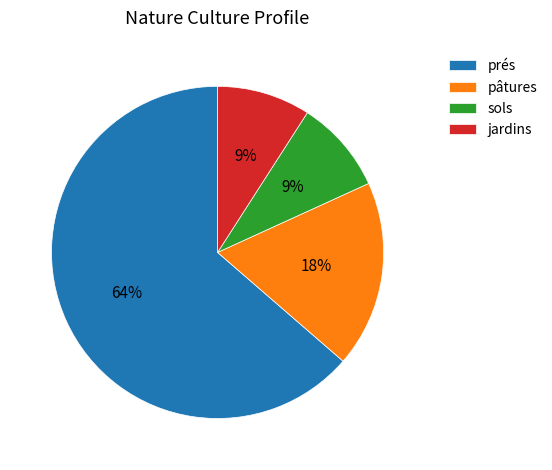

Does prés represent more than half of the total?

Yes